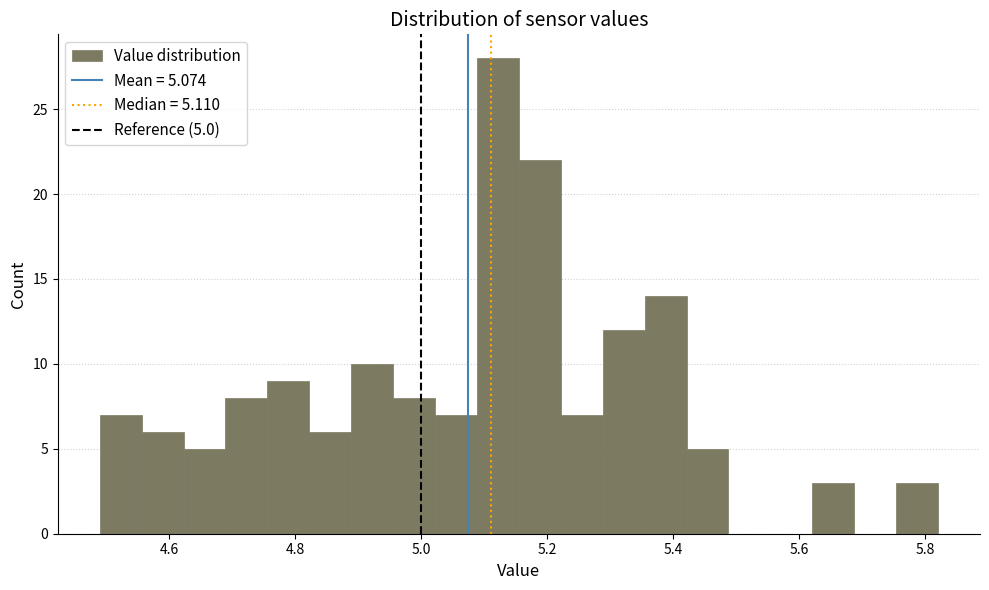

Read against the x-axis, roughly where is the centre of the tallest bar?

5.12